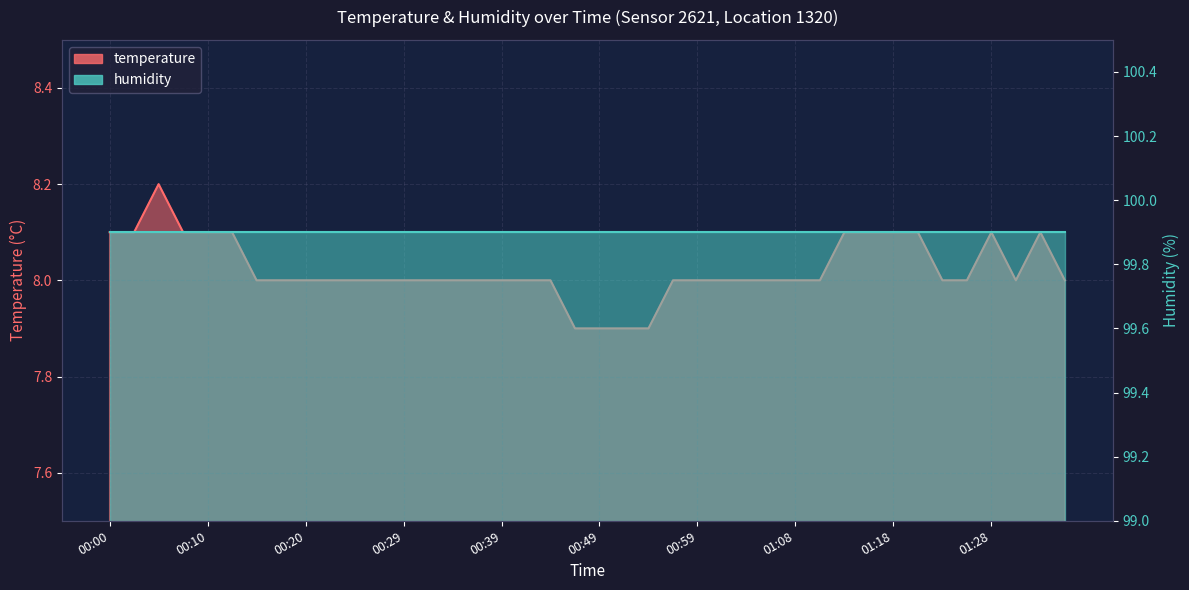

Which has a higher value, 00:00 or 00:59?

00:00